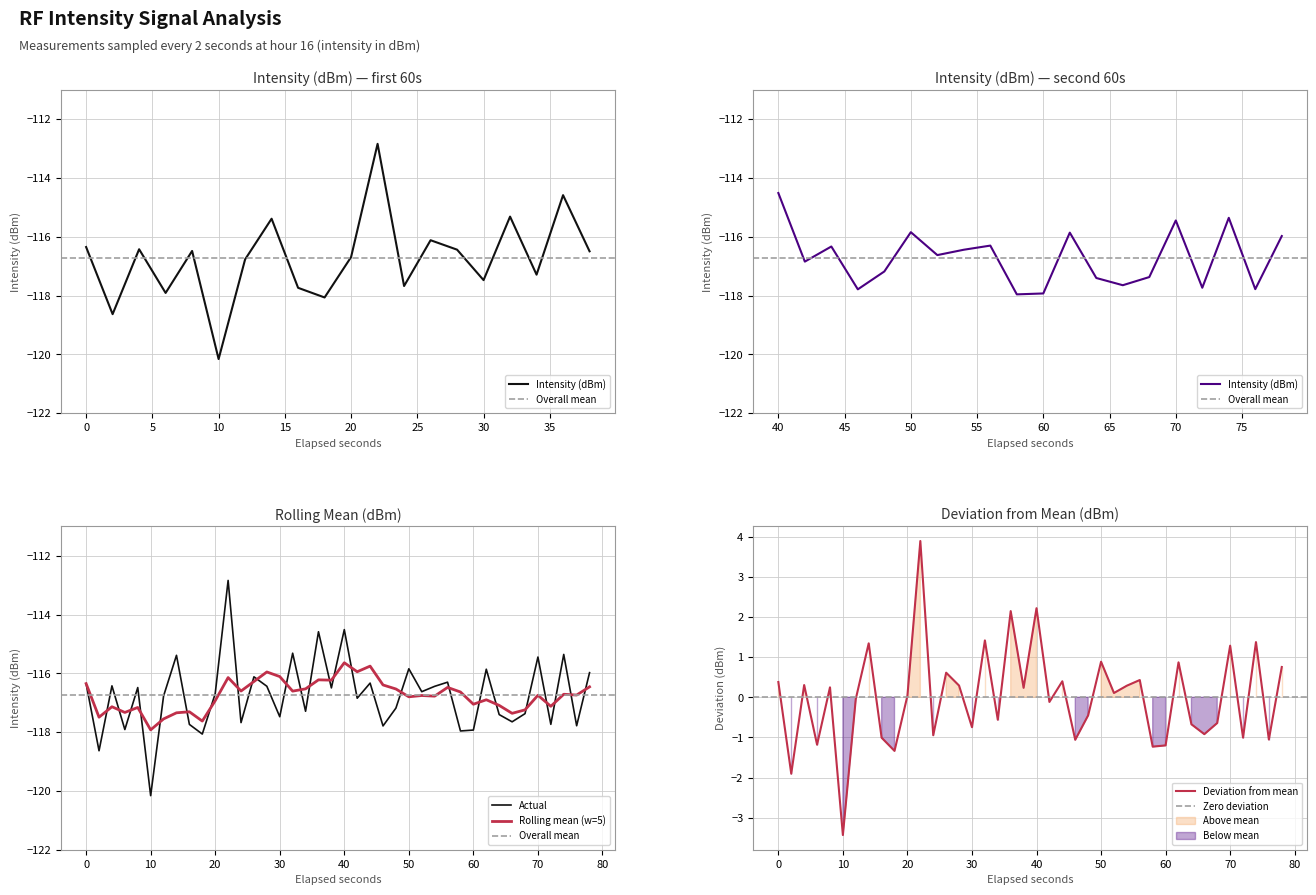

Reading left to right, what are all the values shown in this chart?

-116.4	-118.6	-116.4	-117.9	-116.5	-120.2	-116.8	-115.4	-117.7	-118.1	-116.7	-112.8	-117.7	-116.1	-116.4	-117.5	-115.3	-117.3	-114.6	-116.5	-114.5	-116.8	-116.3	-117.8	-117.2	-115.8	-116.6	-116.4	-116.3	-118.0	-117.9	-115.9	-117.4	-117.6	-117.4	-115.4	-117.7	-115.4	-117.8	-116.0